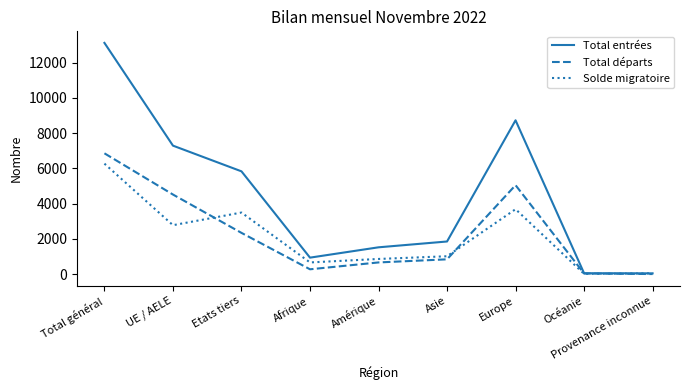

At which category does Solde migratoire reach its first local valley?

UE / AELE